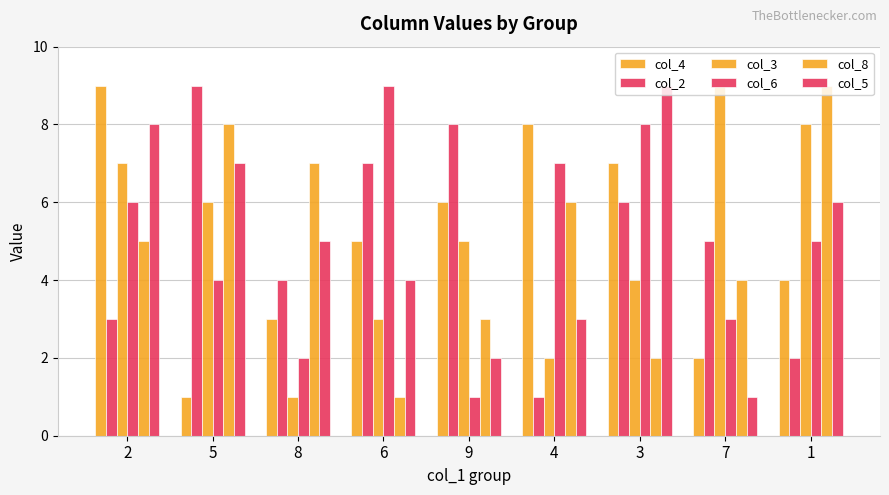

How many bars are there in each group?

6